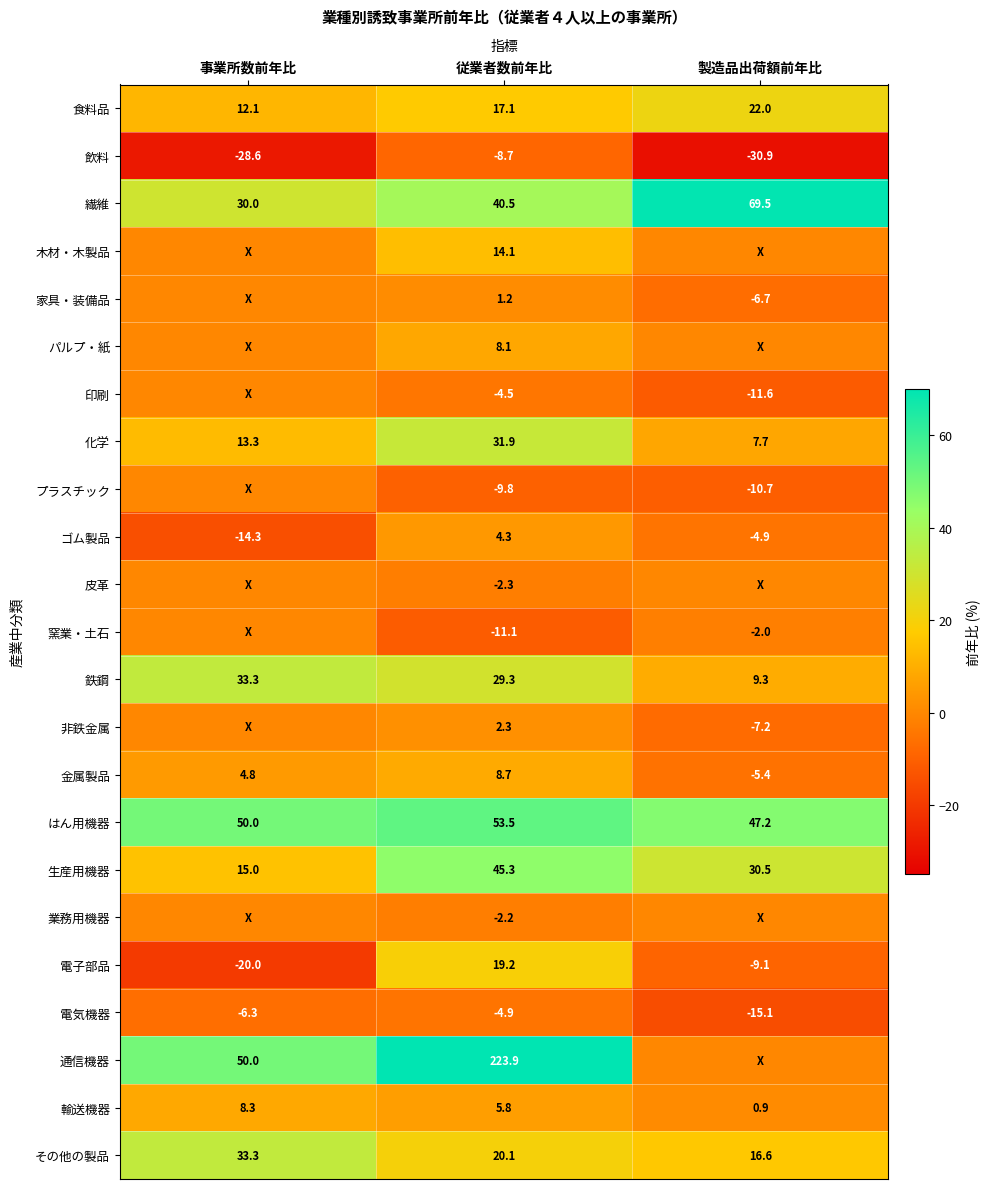

True or false: その他の製品 has a value of 5.9 at 従業者数前年比.

False